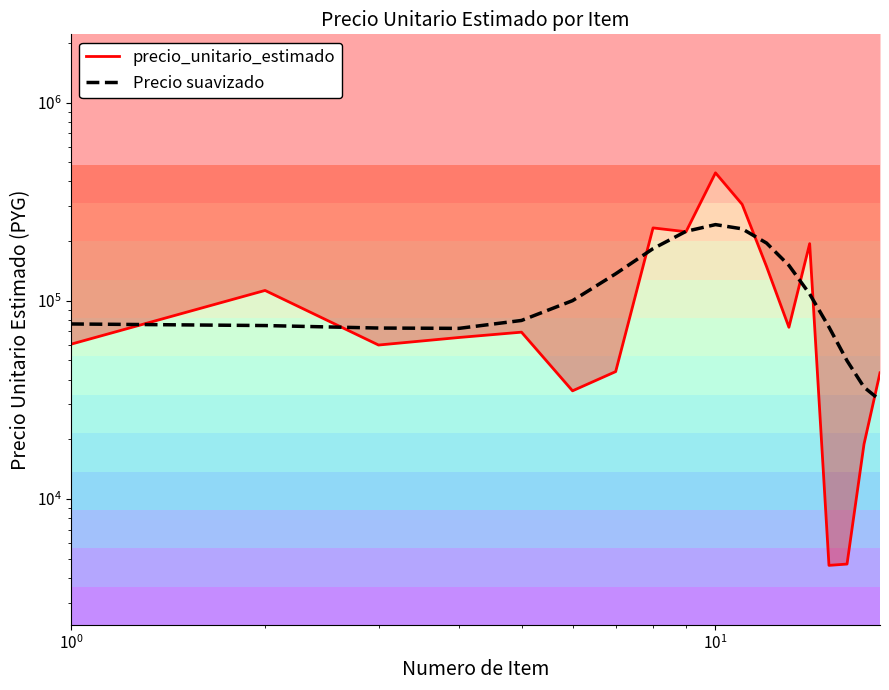

True or false: precio_unitario_estimado and Precio suavizado cross at least once.

True